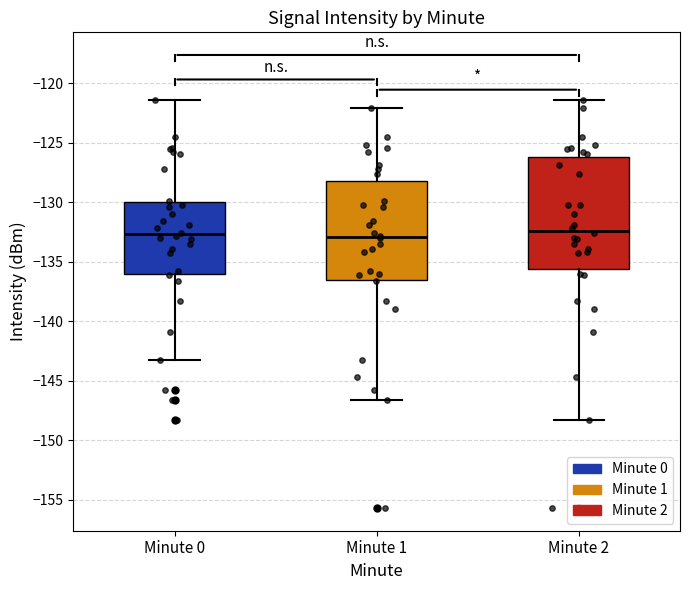

Reading left to right, read every box against the y-axis: the position of its median line, the range the box covers, and the ends of its whiskers. The values are not printed on the chart, so give them approximately, as read against the axis.

Minute 0: median -132.5, box -136.0 to -130.0, whiskers -143.5 to -121.5
Minute 1: median -133.0, box -136.5 to -128.0, whiskers -146.5 to -122.0
Minute 2: median -132.5, box -135.5 to -126.0, whiskers -148.5 to -121.5